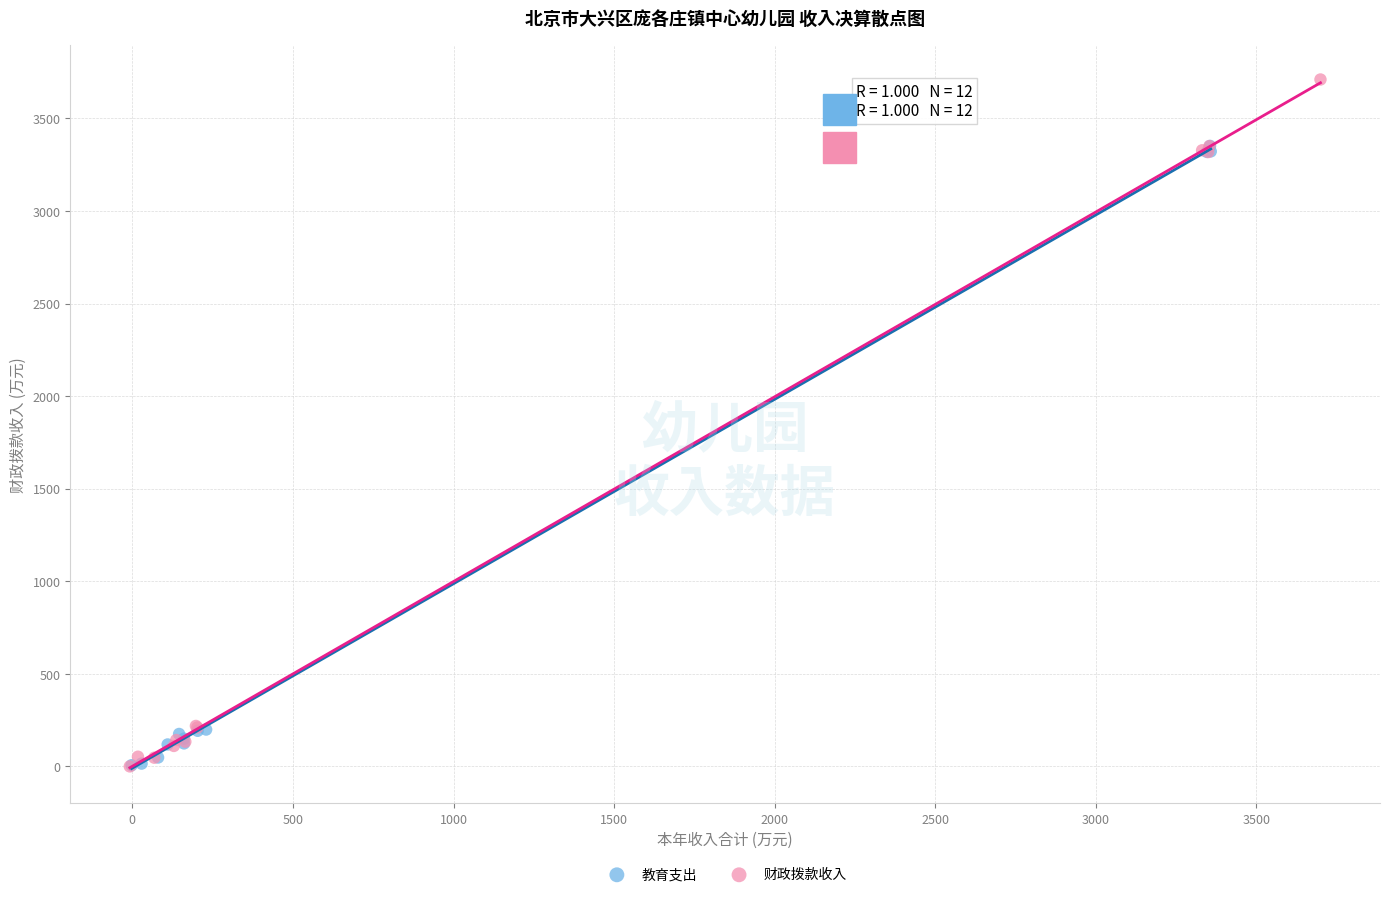

Which series reaches the maximum Y coordinate?

财政拨款收入